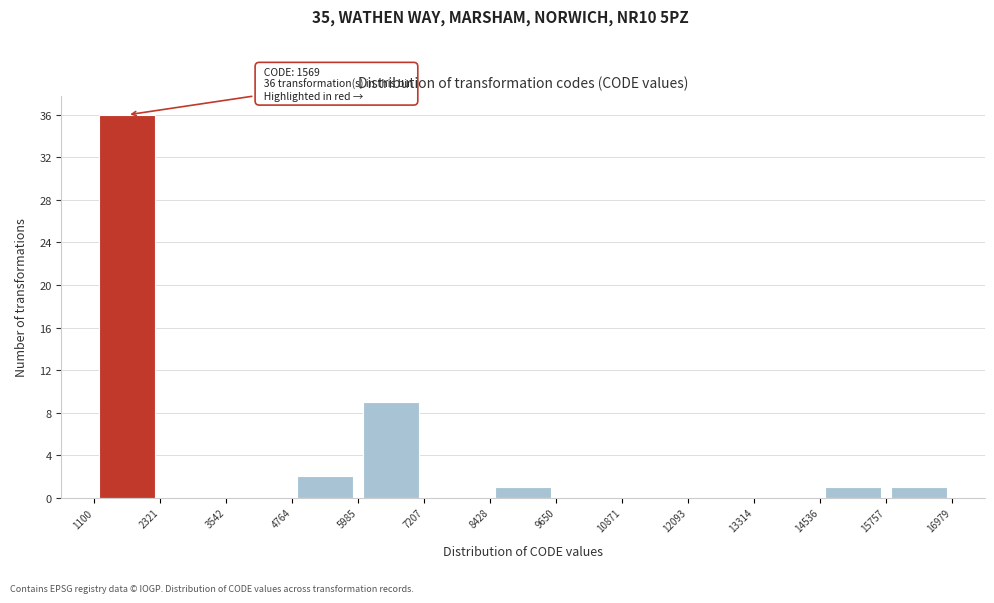

Which range on the x-axis has the tallest bar?

1100 to 2321